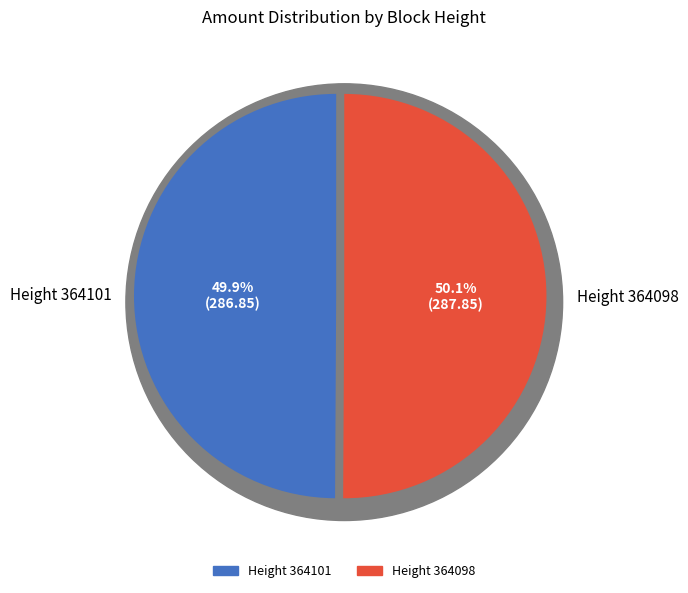

How many slices are in this pie chart?

2